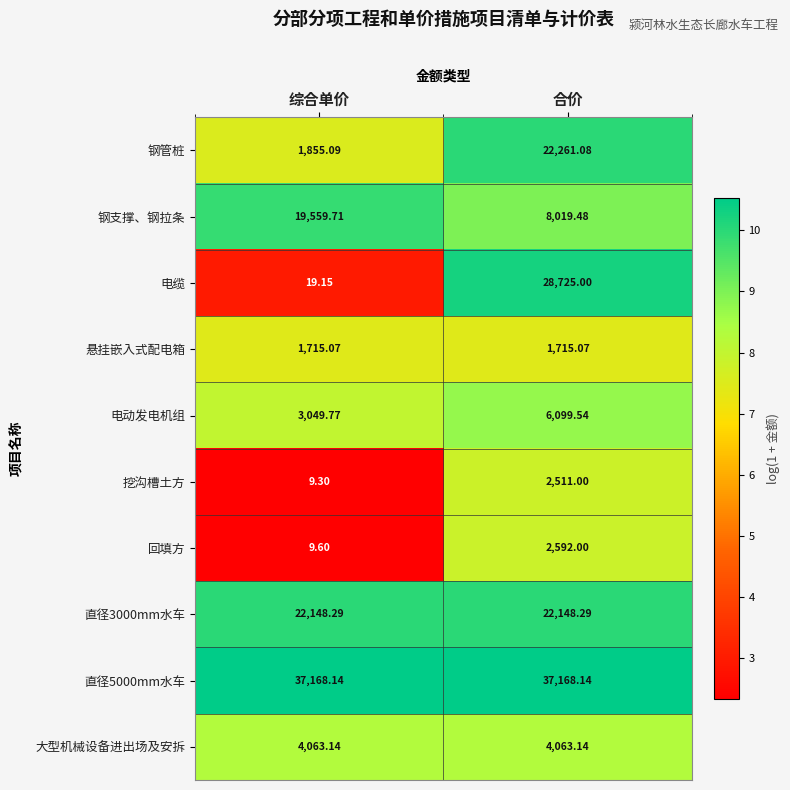

Is the value of 直径3000mm水车 at 合价 greater than the value of 钢支撑、钢拉条 at 合价?

Yes